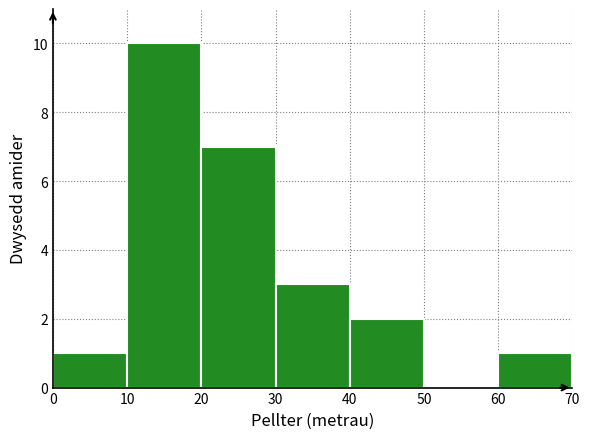

Reading left to right, list every bar in this chart as the range it spans on the x-axis followed by its height. The values are not printed on the chart, so give them approximately, as read against the axis.

0 to 10: 1
10 to 20: 10
20 to 30: 7
30 to 40: 3
40 to 50: 2
50 to 60: 0
60 to 70: 1